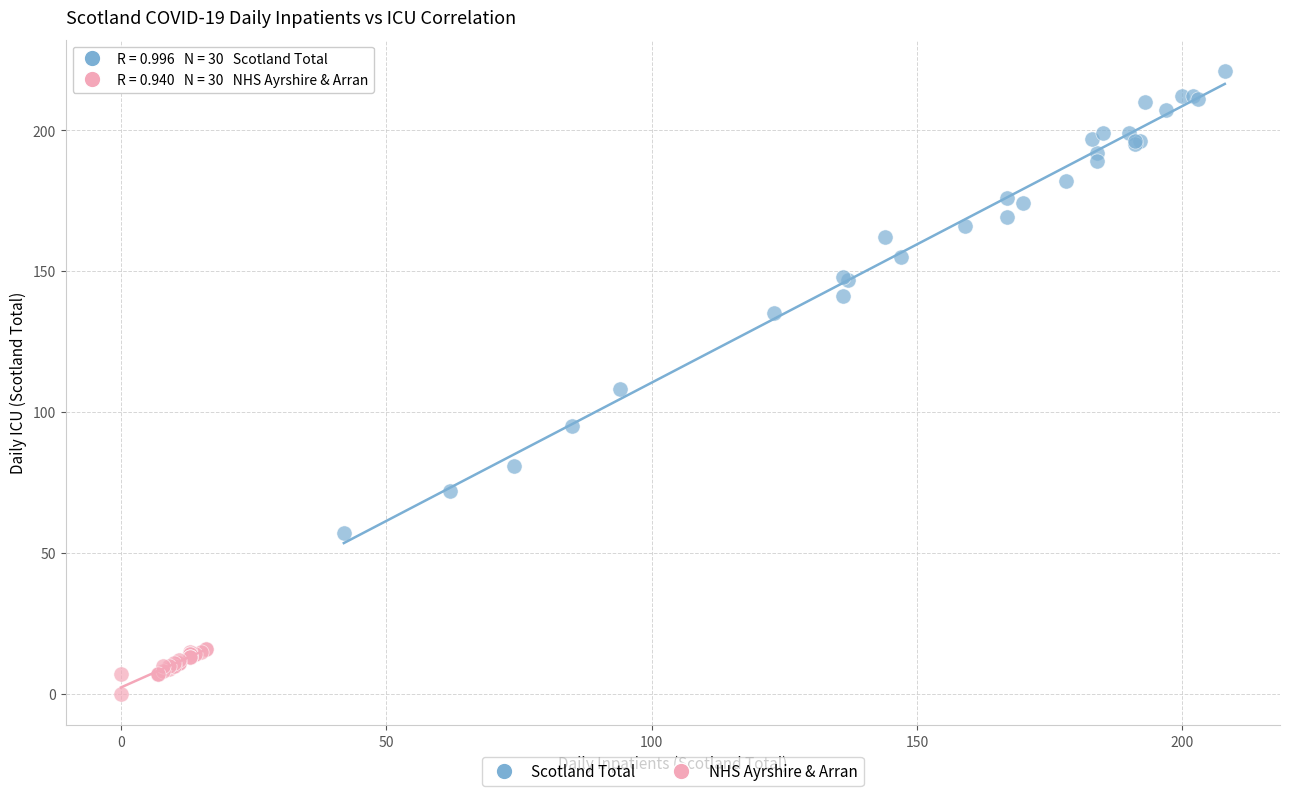

Which series reaches the maximum Y coordinate?

Scotland Total